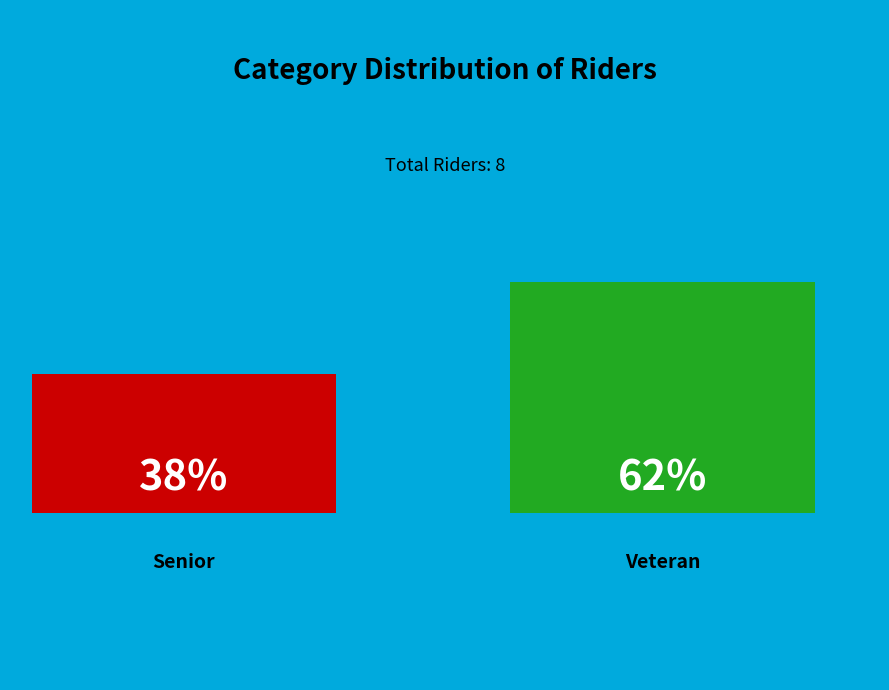

How many slices are in this pie chart?

2